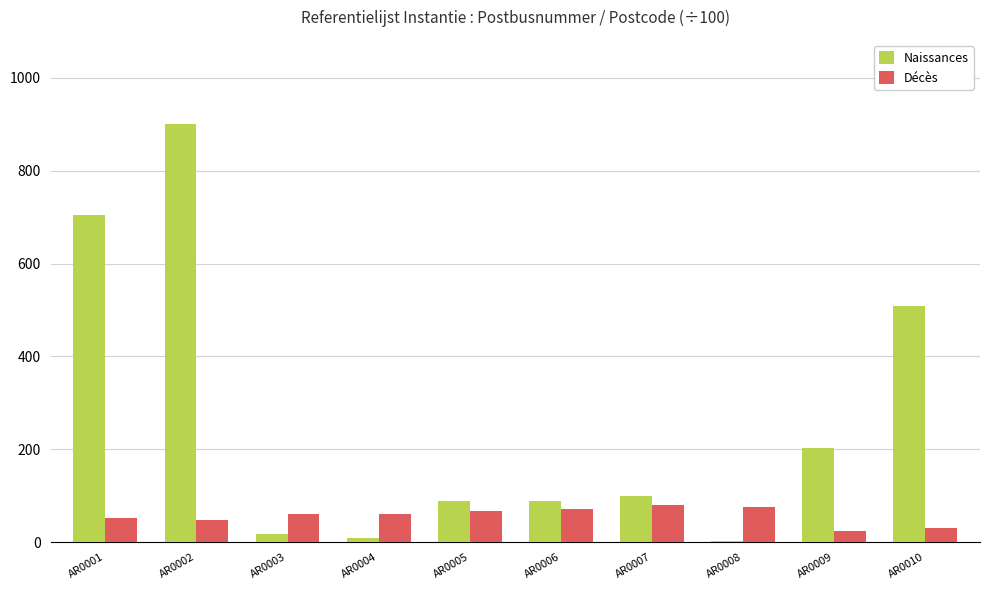

Which category has the highest value in the Naissances series?

AR0002